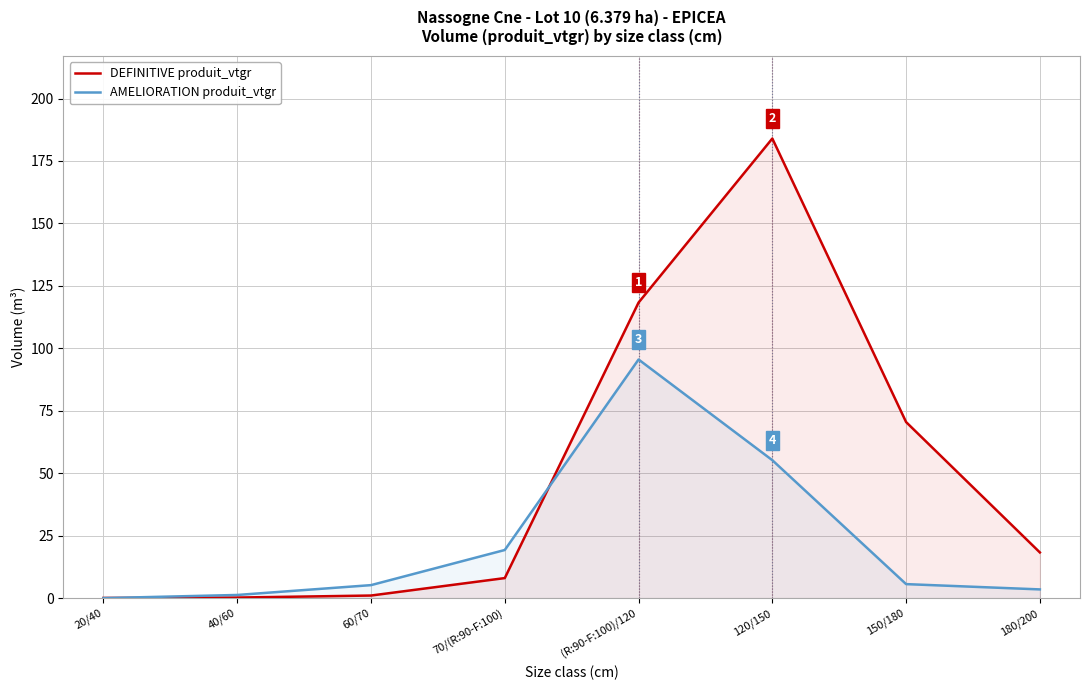

What is the approximate value of AMELIORATION produit_vtgr at 40/60?

1.3